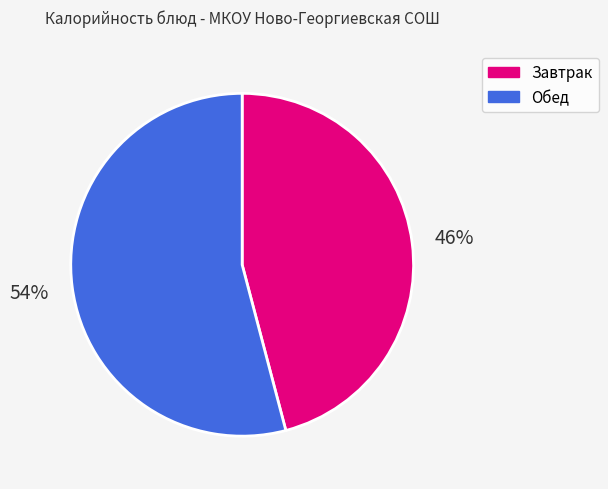

To the nearest percent, what is the average slice percentage?

50%